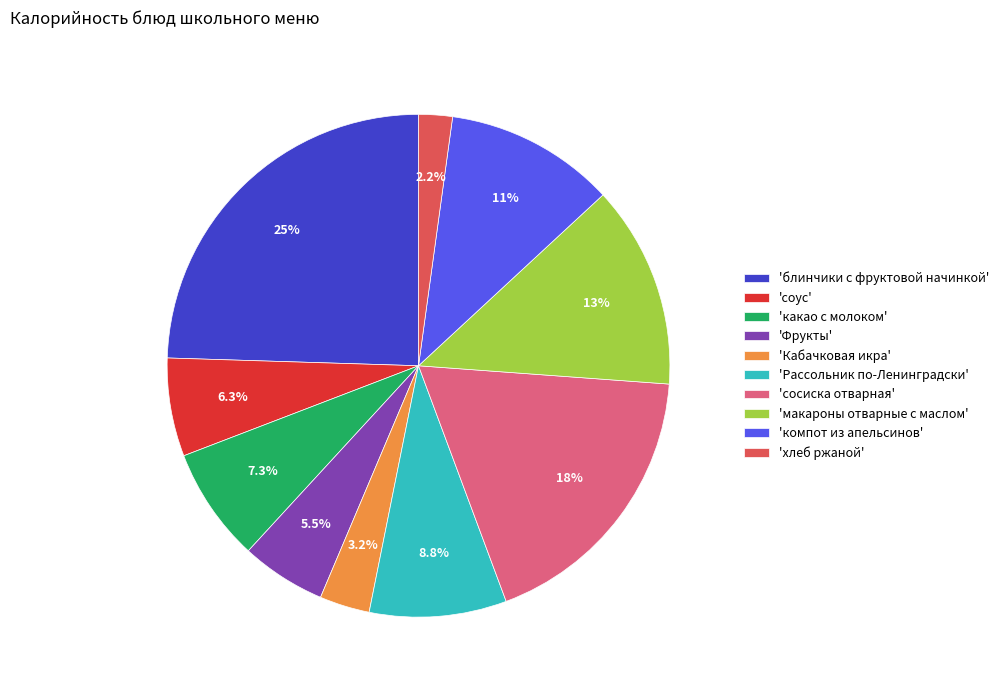

Does 'макароны отварные с маслом' account for over 50% of the chart?

No